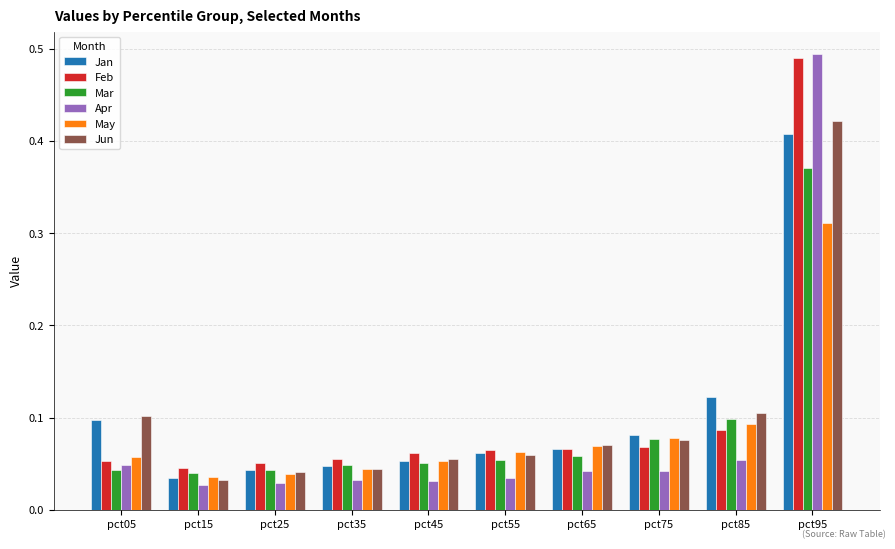

At which label does May reach its peak?

pct95